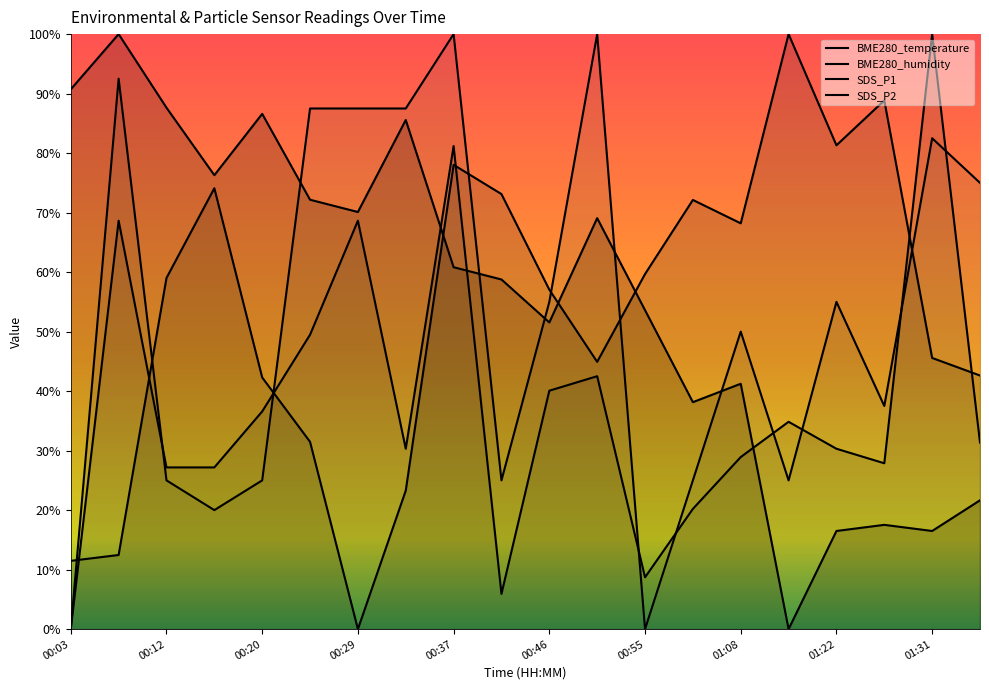

The BME280_temperature series shows 0.6 at 01:31. True or false?

True